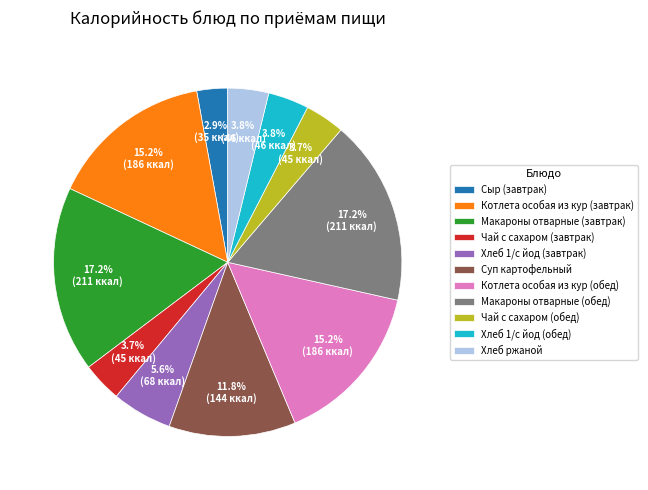

How much of the chart is everything except Макароны отварные (обед)?

82.8%